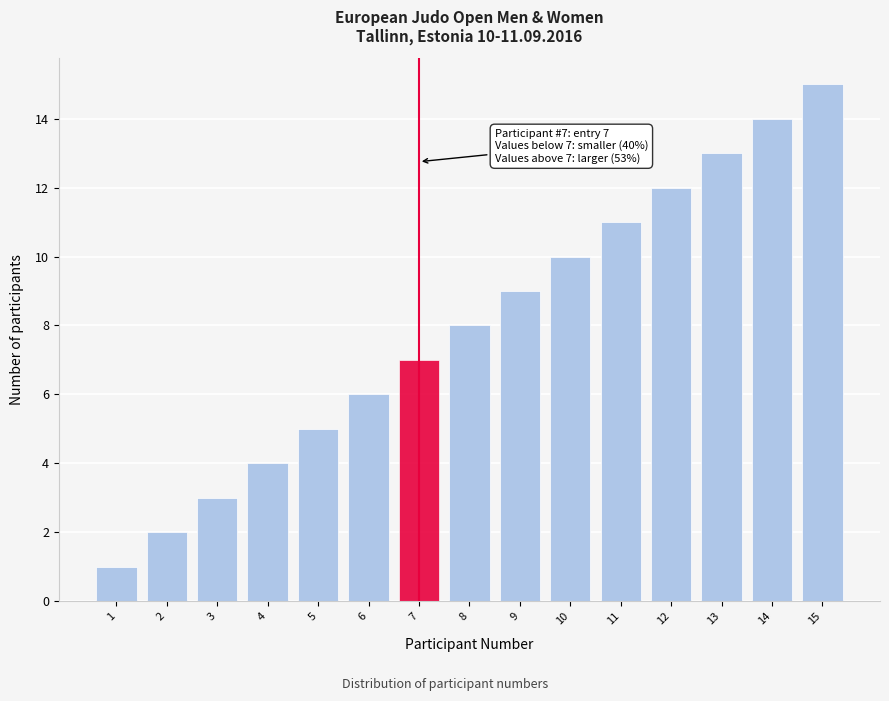

The value at 1 is 2. True or false?

False